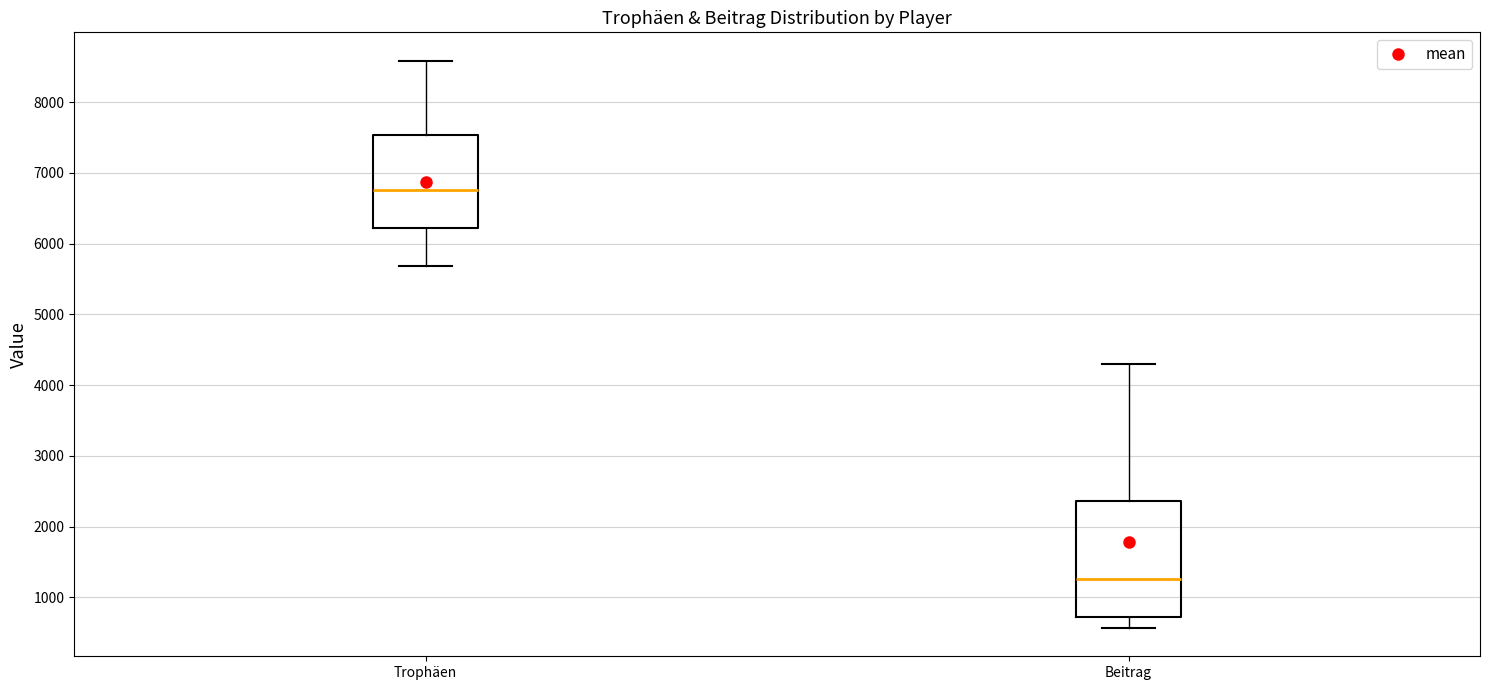

Which box's median line is the lowest?

Beitrag